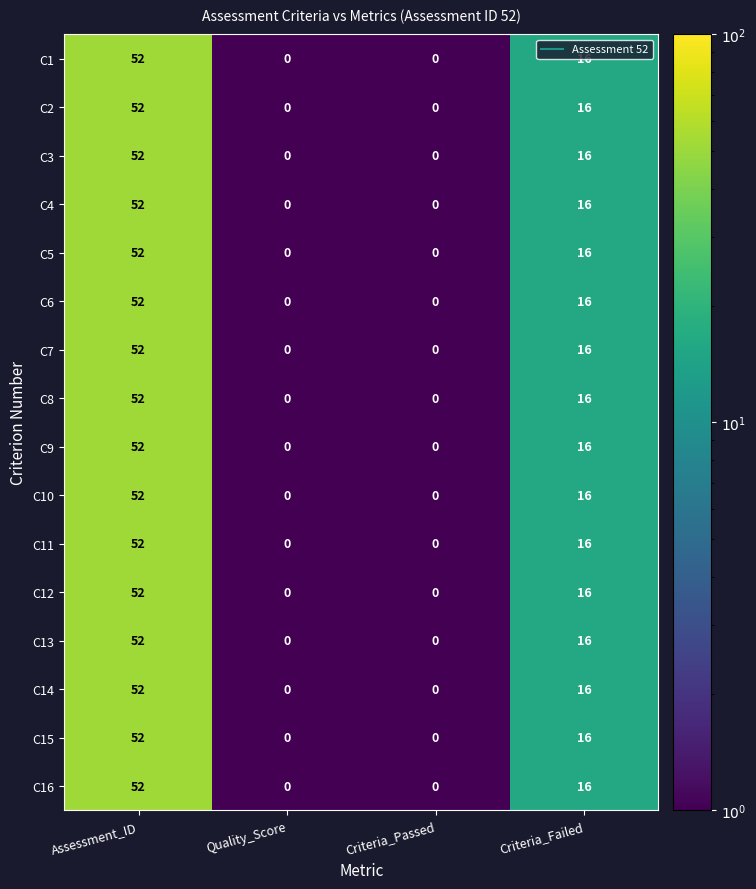

The C15 series shows 35 at Assessment_ID. True or false?

False